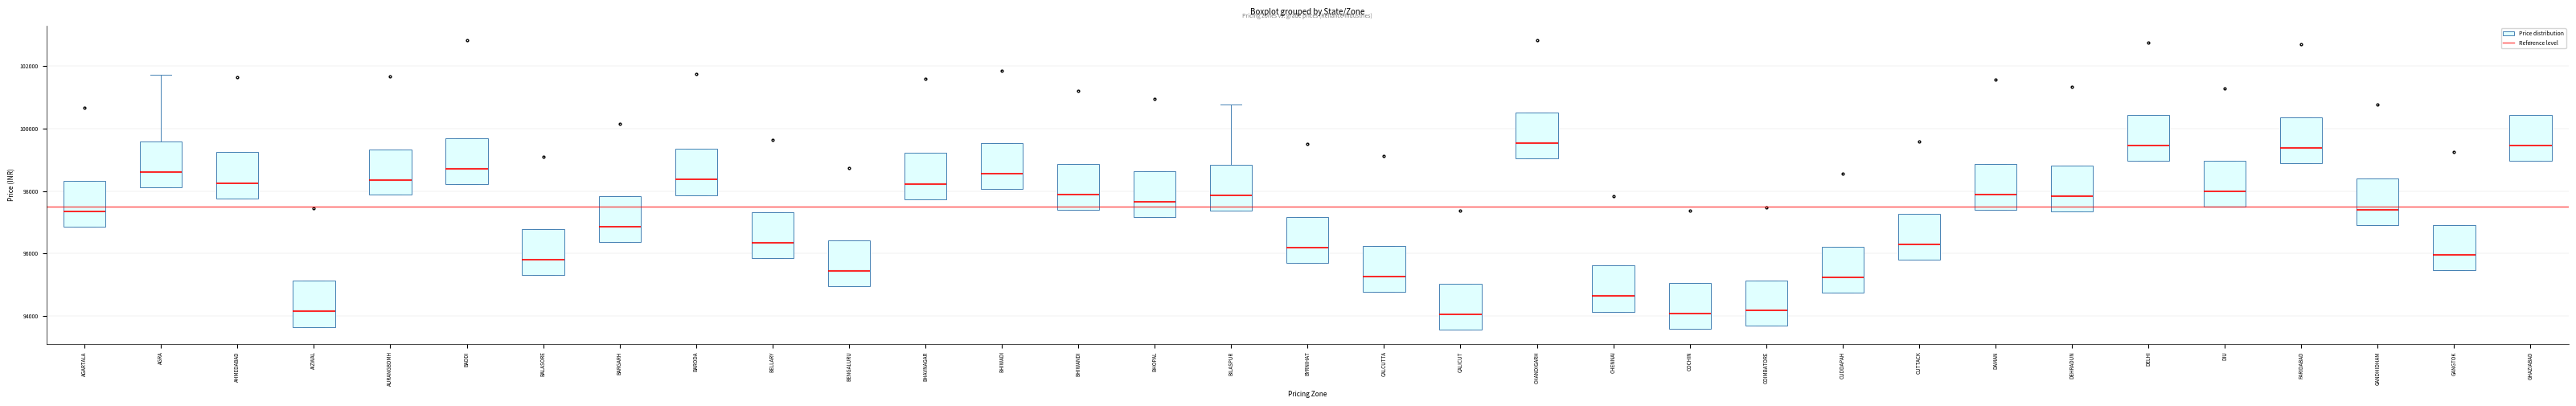

Reading left to right, transcribe this box plot: for each box, give where its median line is, the range the box spans, and where its two whiskers end, as read against the y-axis. The values are not printed on the chart, so give them approximately, as read against the axis.

AGARTALA: median 97400, box 96800 to 98400, whiskers 96800 to 98400
AGRA: median 98600, box 98200 to 99600, whiskers 98200 to 101800
AHMEDABAD: median 98200, box 97800 to 99200, whiskers 97800 to 99200
AIZWAL: median 94200, box 93600 to 95200, whiskers 93600 to 95200
AURANGBDMH: median 98400, box 97800 to 99400, whiskers 97800 to 99400
BADDI: median 98800, box 98200 to 99600, whiskers 98200 to 99600
BALASORE: median 95800, box 95400 to 96800, whiskers 95400 to 96800
BARGARH: median 96800, box 96400 to 97800, whiskers 96400 to 97800
BARODA: median 98400, box 97800 to 99400, whiskers 97800 to 99400
BELLARY: median 96400, box 95800 to 97400, whiskers 95800 to 97400
BENGALURU: median 95400, box 95000 to 96400, whiskers 95000 to 96400
BHAVNAGAR: median 98200, box 97800 to 99200, whiskers 97800 to 99200
BHIWADI: median 98600, box 98000 to 99600, whiskers 98000 to 99600
BHIWANDI: median 97800, box 97400 to 98800, whiskers 97400 to 98800
BHOPAL: median 97600, box 97200 to 98600, whiskers 97200 to 98600
BILASPUR: median 97800, box 97400 to 98800, whiskers 97400 to 100800
BYRNIHAT: median 96200, box 95800 to 97200, whiskers 95800 to 97200
CALCUTTA: median 95200, box 94800 to 96200, whiskers 94800 to 96200
CALICUT: median 94000, box 93600 to 95000, whiskers 93600 to 95000
CHANDIGARH: median 99600, box 99000 to 100600, whiskers 99000 to 100600
CHENNAI: median 94600, box 94200 to 95600, whiskers 94200 to 95600
COCHIN: median 94000, box 93600 to 95000, whiskers 93600 to 95000
COIMBATORE: median 94200, box 93600 to 95200, whiskers 93600 to 95200
CUDDAPAH: median 95200, box 94800 to 96200, whiskers 94800 to 96200
CUTTACK: median 96200, box 95800 to 97200, whiskers 95800 to 97200
DAMAN: median 97800, box 97400 to 98800, whiskers 97400 to 98800
DEHRADUN: median 97800, box 97400 to 98800, whiskers 97400 to 98800
DELHI: median 99400, box 99000 to 100400, whiskers 99000 to 100400
DIU: median 98000, box 97400 to 99000, whiskers 97400 to 99000
FARIDABAD: median 99400, box 98800 to 100400, whiskers 98800 to 100400
GANDHIDHAM: median 97400, box 96800 to 98400, whiskers 96800 to 98400
GANGTOK: median 96000, box 95400 to 97000, whiskers 95400 to 97000
GHAZIABAD: median 99400, box 99000 to 100400, whiskers 99000 to 100400